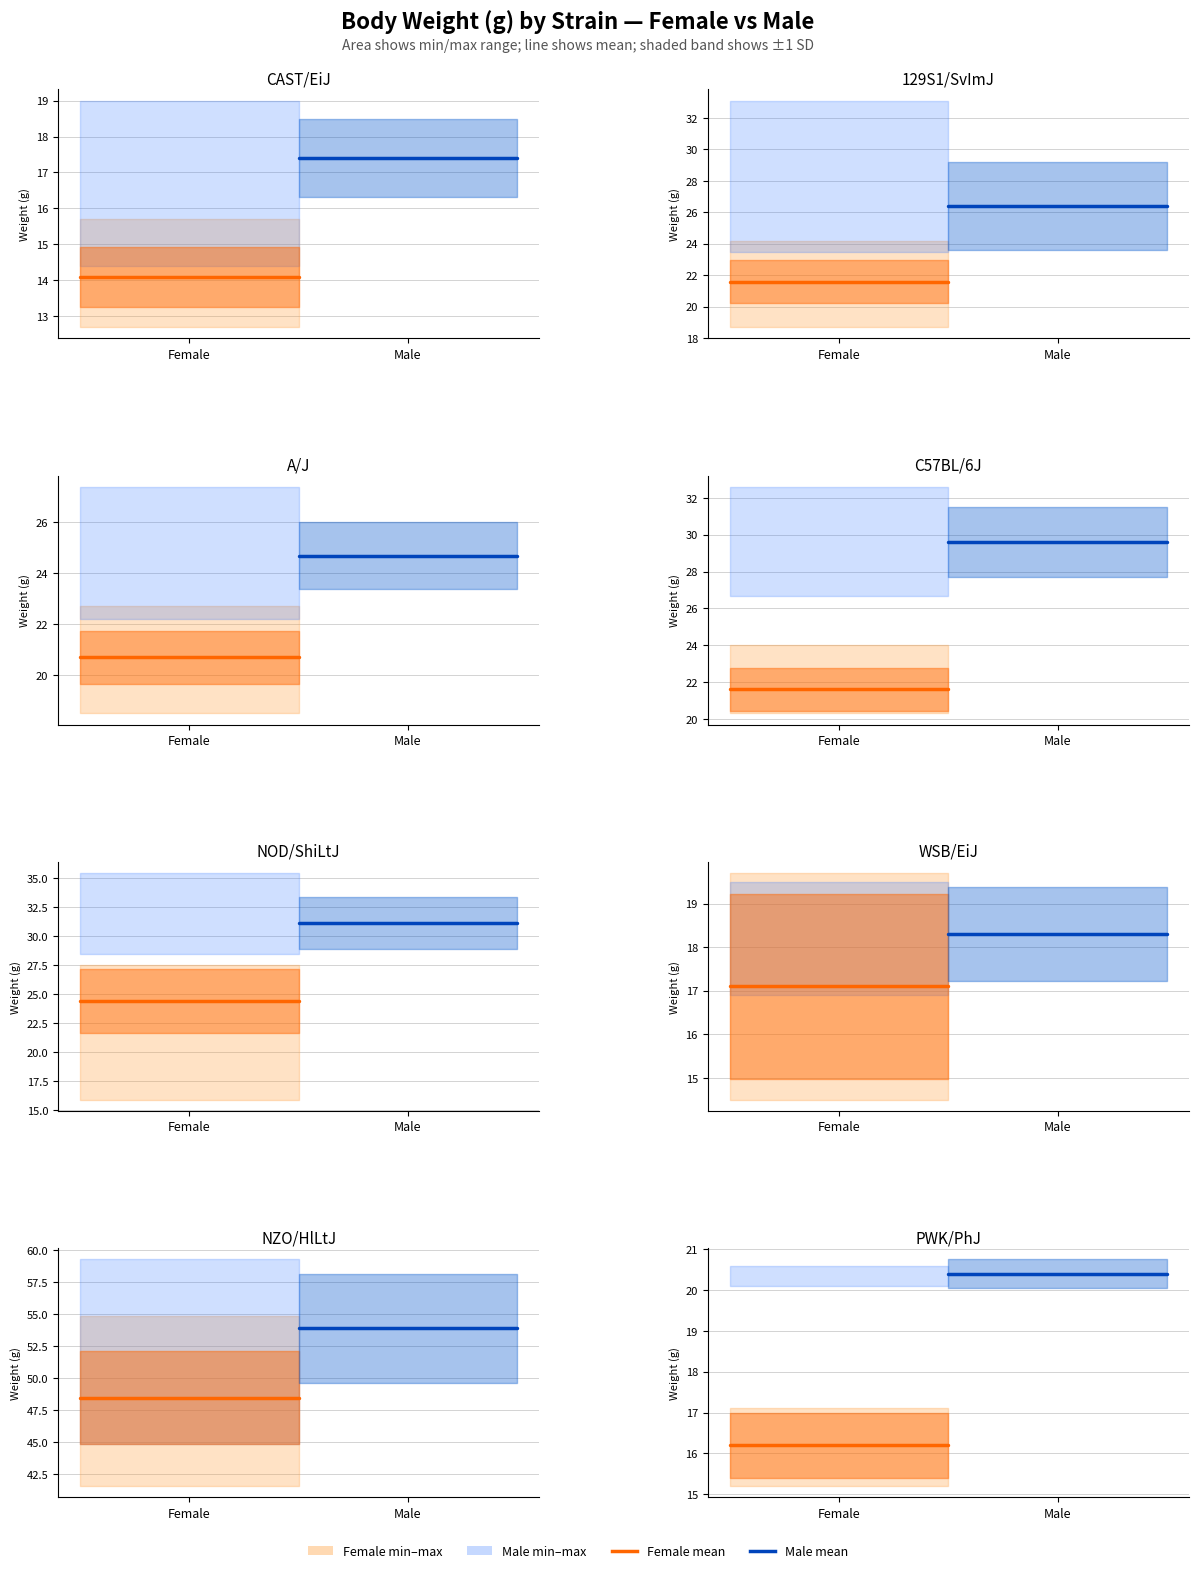

What position from the left is Female?

1